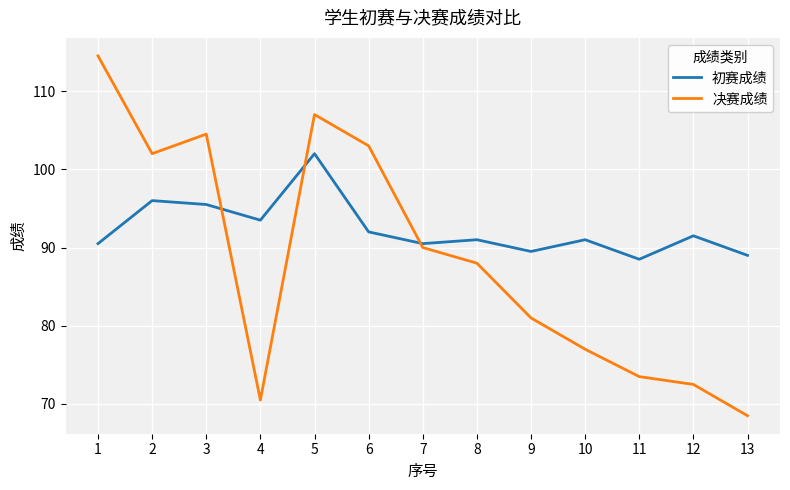

Which series has the widest spread of values?

决赛成绩